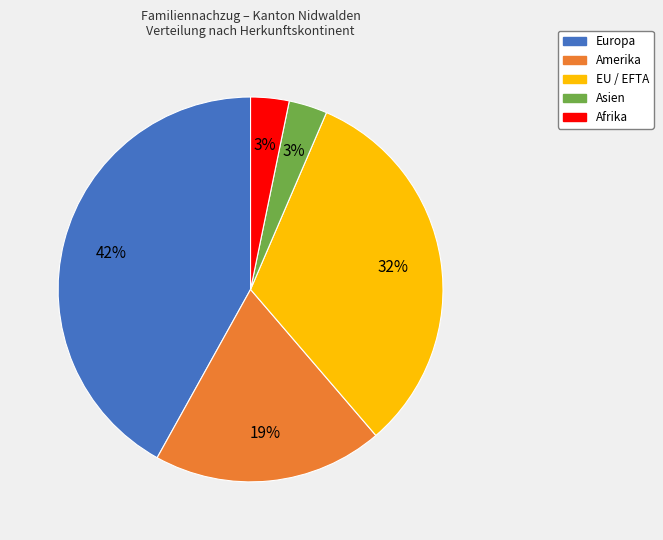

To the nearest percent, what is the average slice percentage?

20%